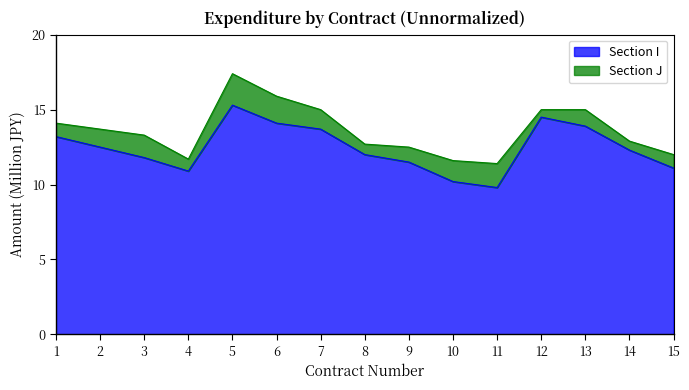

Reading left to right, what are all the values shown in this chart?

13.2	12.5	11.8	10.9	15.3	14.1	13.7	12.0	11.5	10.2	9.8	14.5	13.9	12.3	11.1